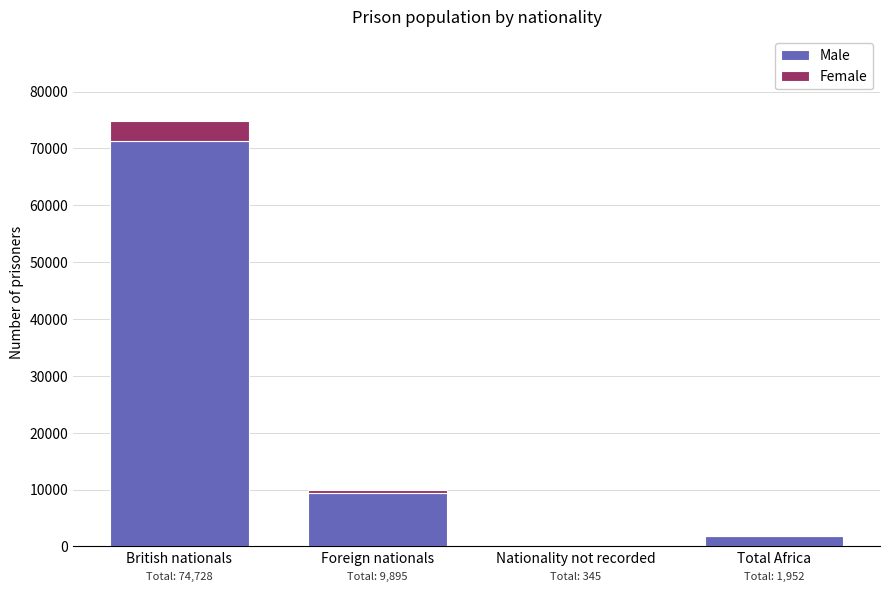

Count the number of data series in this chart.

2